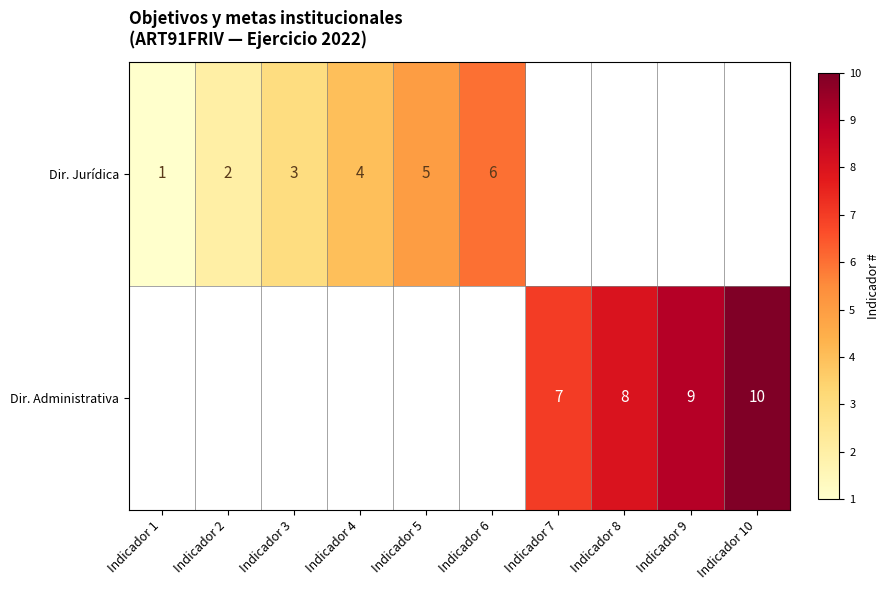

True or false: Dir. Administrativa has a value of 8 at Indicador 8.

True